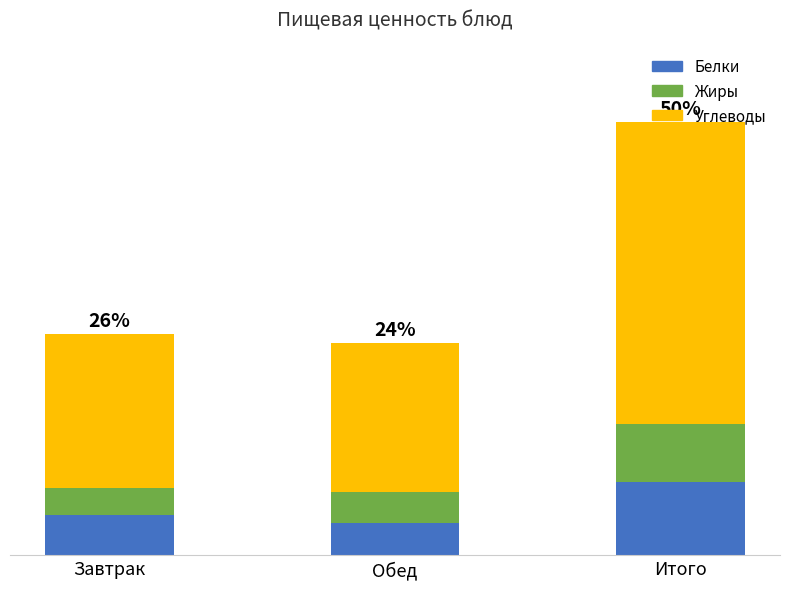

What are all the series names shown in the legend?

Белки, Жиры, Углеводы